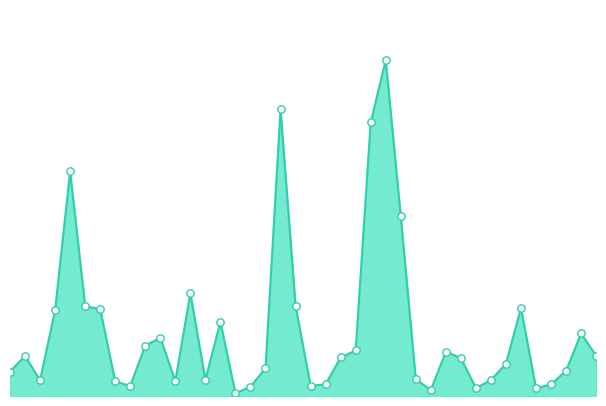

Does the chart have visible grid lines?

No